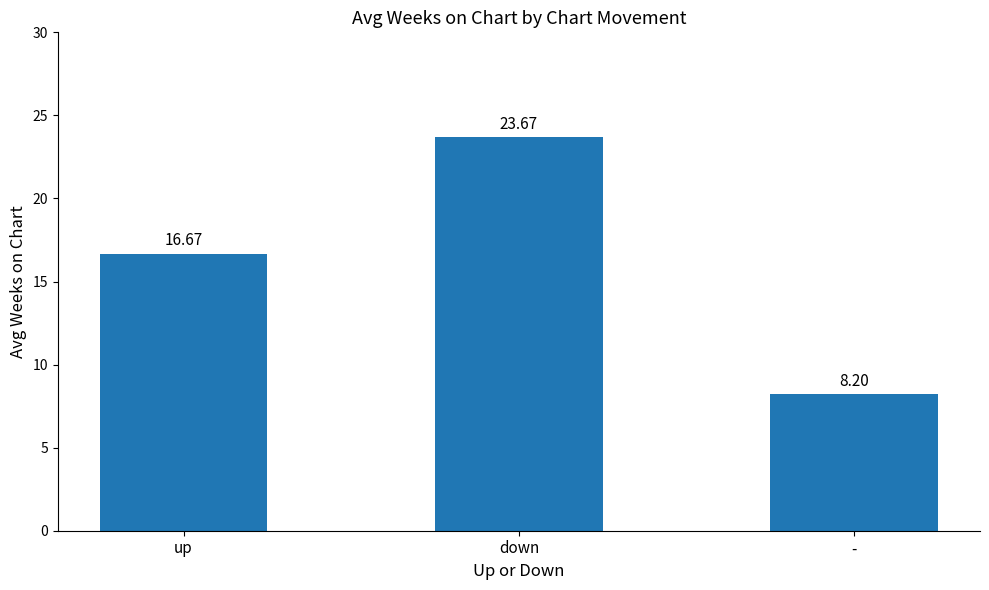

What value does the data have at -?

8.2